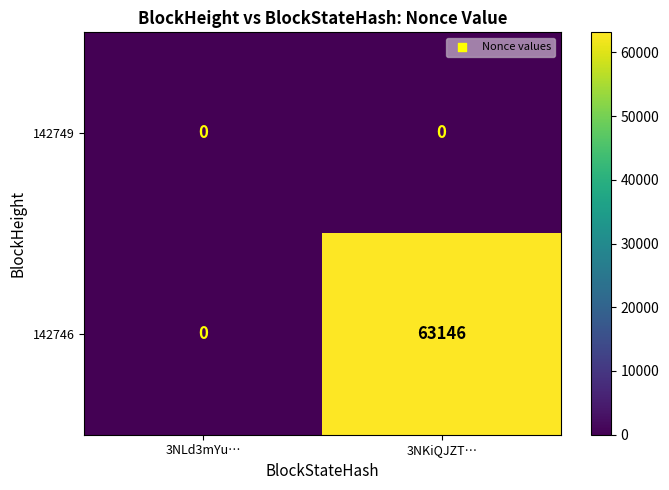

List the series in order of their overall mean, highest first.

142746, 142749